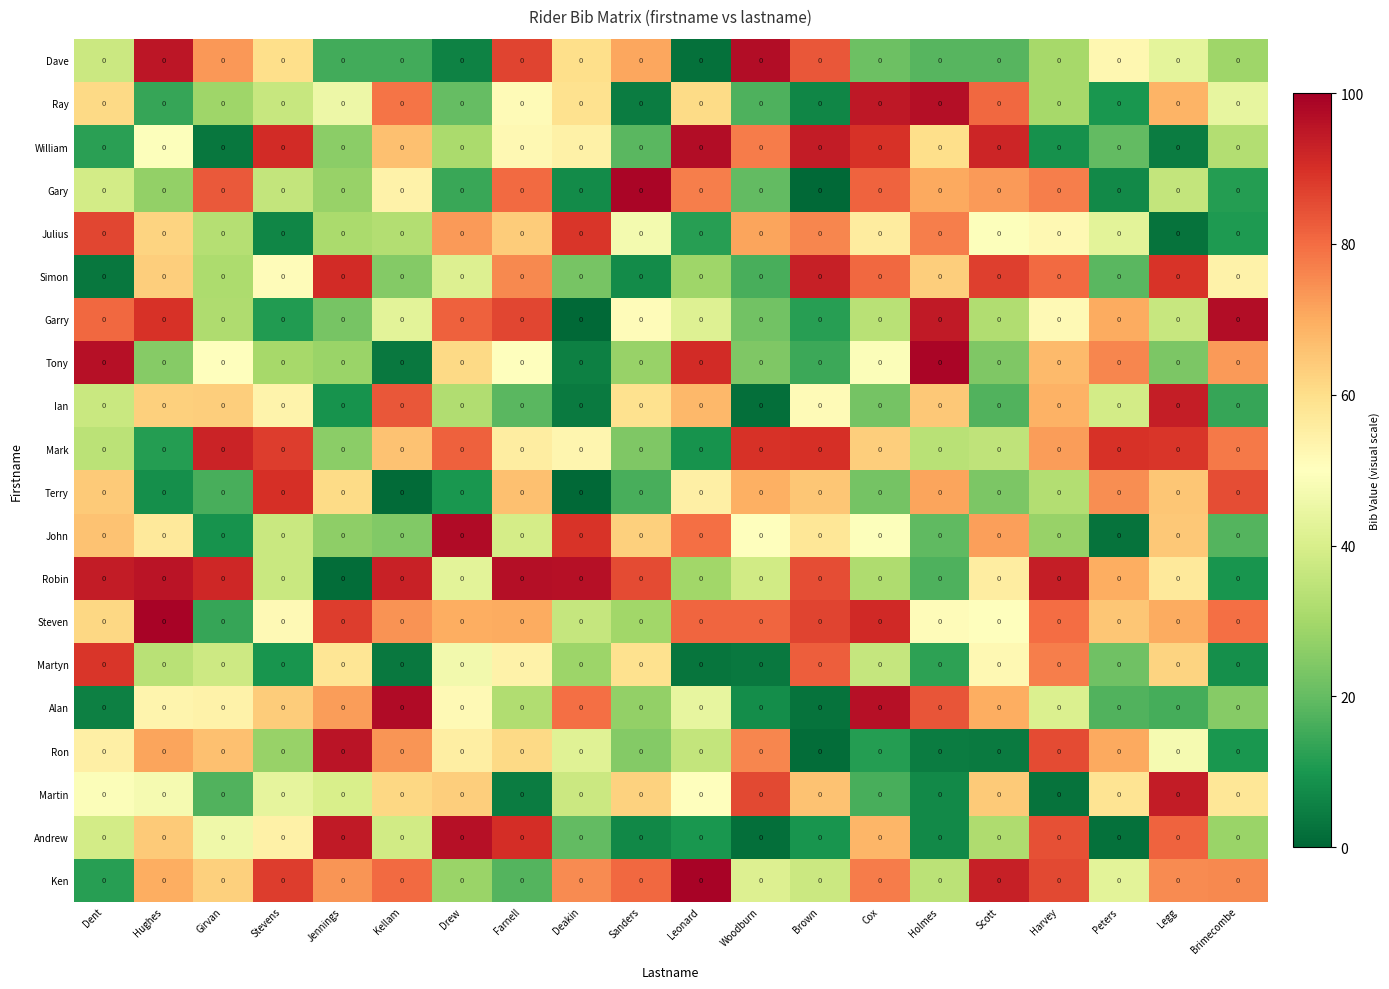

Is it true that Tony equals 51.8 at Peters?

False